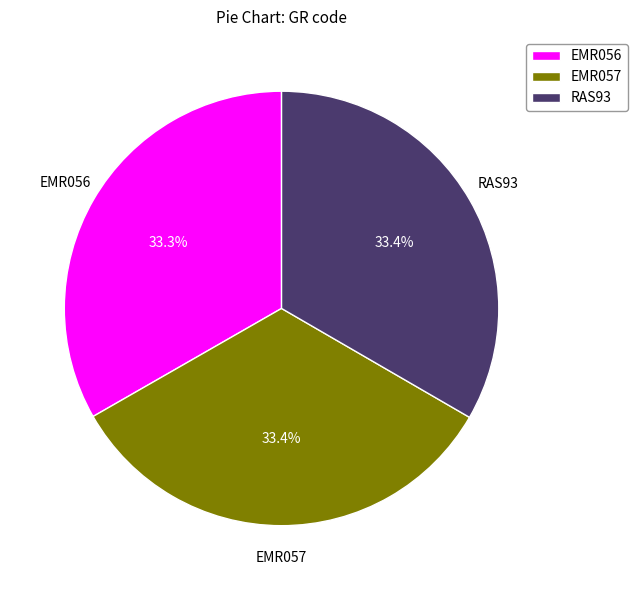

Approximately how many times larger is the value at RAS93 compared to EMR056?

1.0